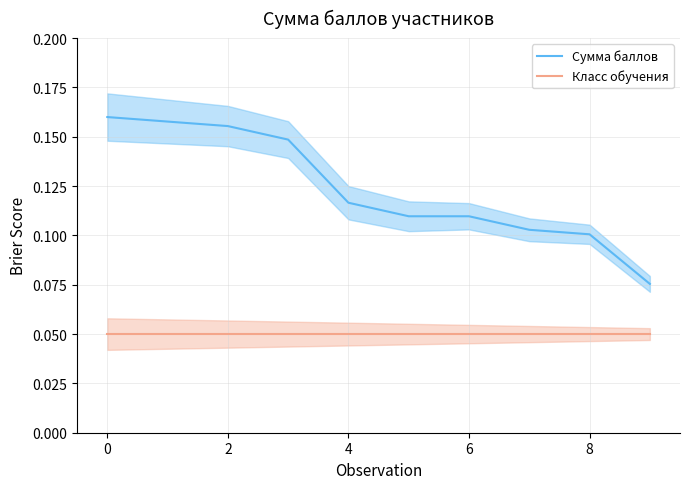

What is the minimum value shown in the chart?

0.1